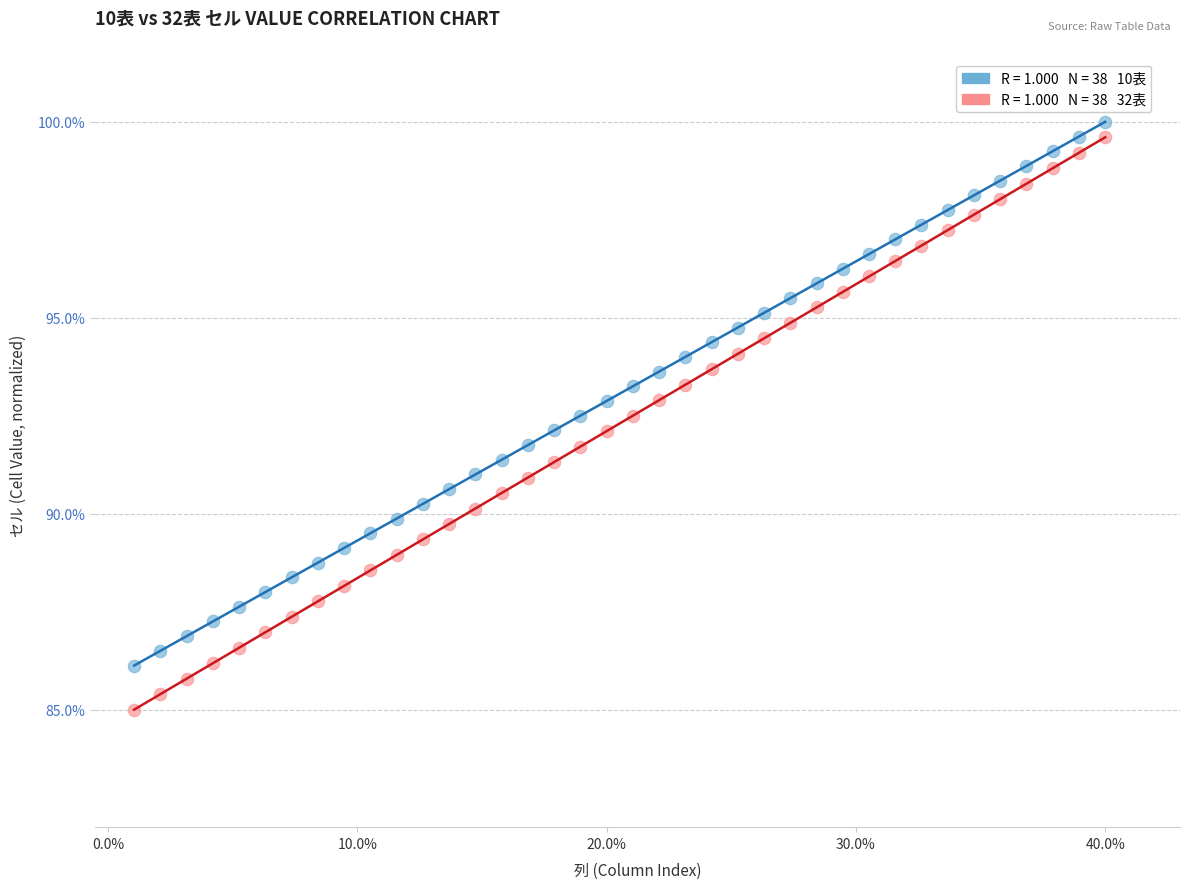

Across all data points, what is the range of Y values (max minus min)?

15.0